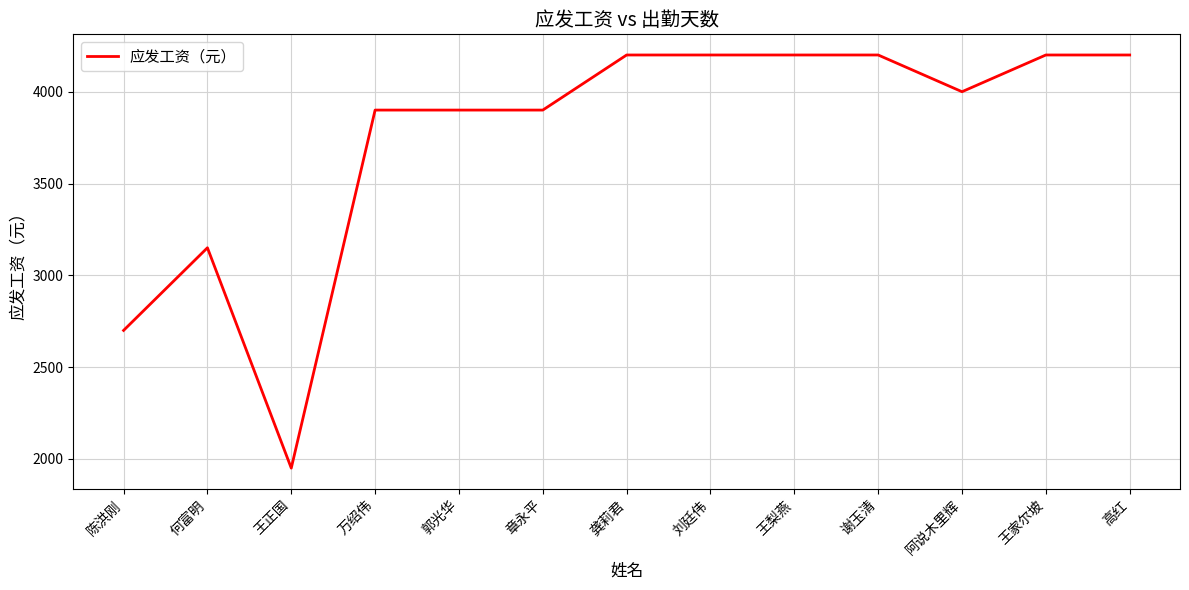

The value at 陈洪刚 is 3909. True or false?

False